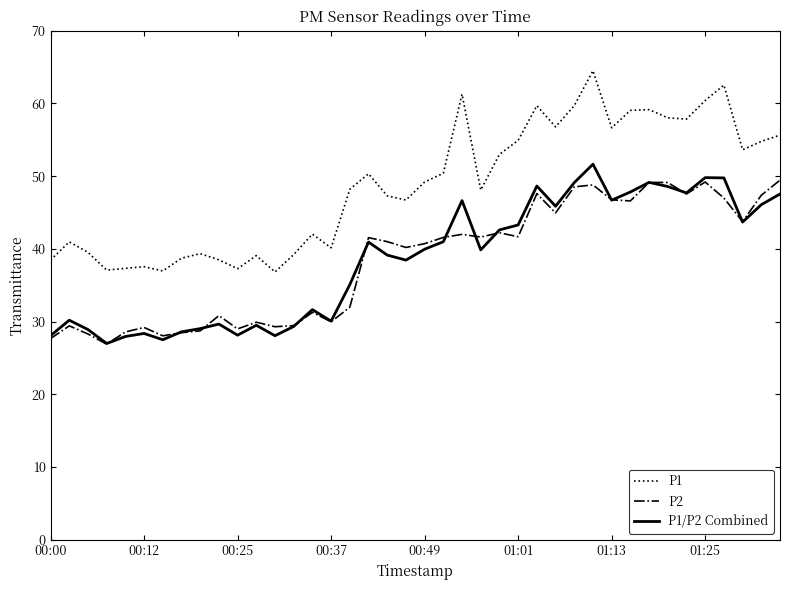

Does the chart have visible grid lines?

No